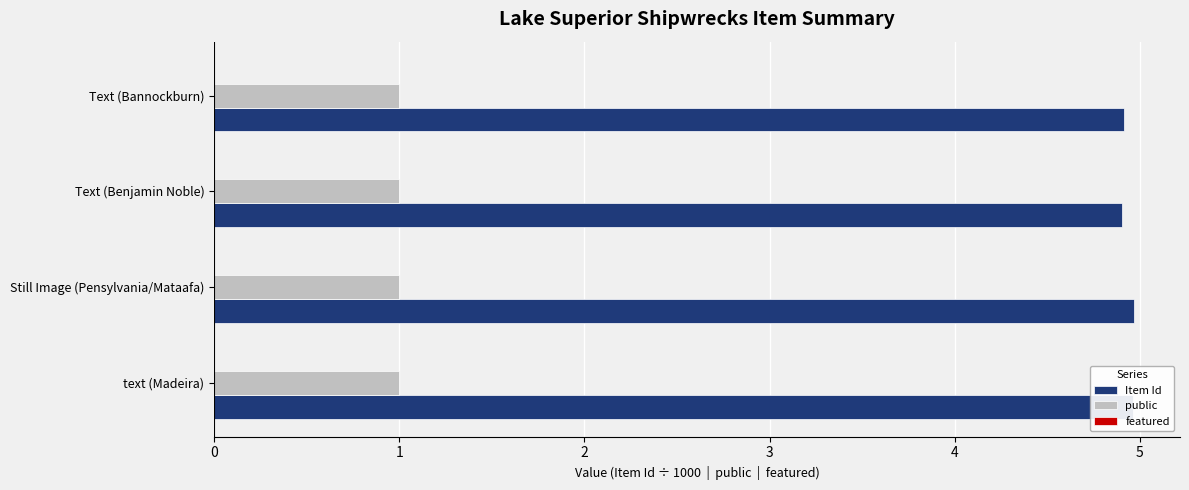

What is the difference between the highest and lowest values at Text (Bannockburn)?

3.9